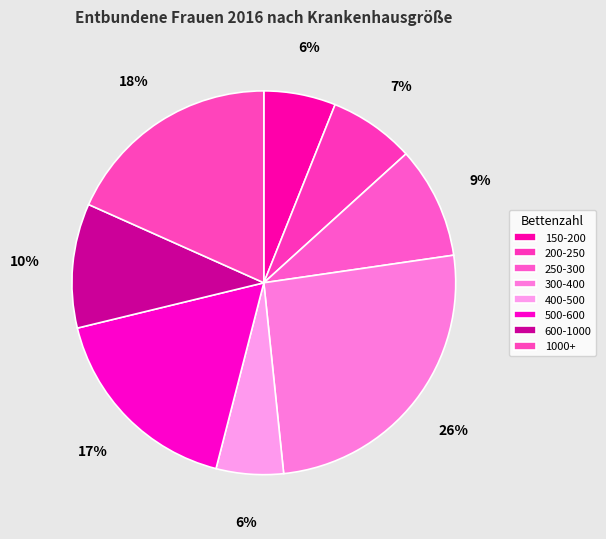

How many segments does this pie chart have?

8